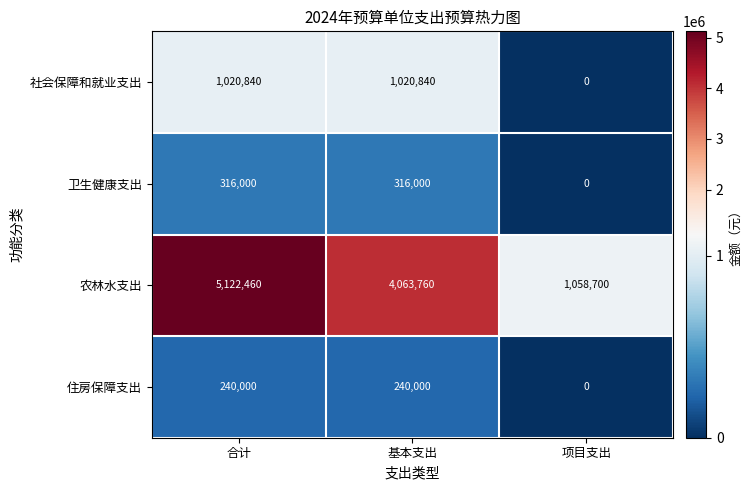

Reading left to right, transcribe all the data shown in this chart.

社会保障和就业支出: 合计=1020840	基本支出=1020840	项目支出=0
卫生健康支出: 合计=316000	基本支出=316000	项目支出=0
农林水支出: 合计=5122460	基本支出=4063760	项目支出=1058700
住房保障支出: 合计=240000	基本支出=240000	项目支出=0